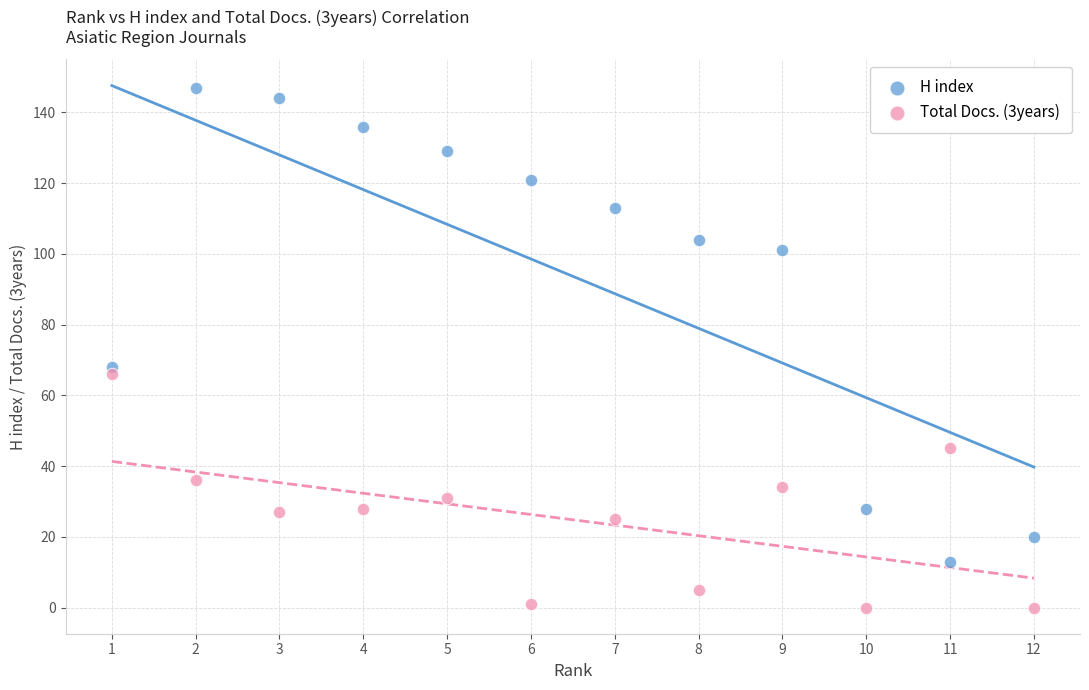

Across all data points, what is the range of Y values (max minus min)?

147